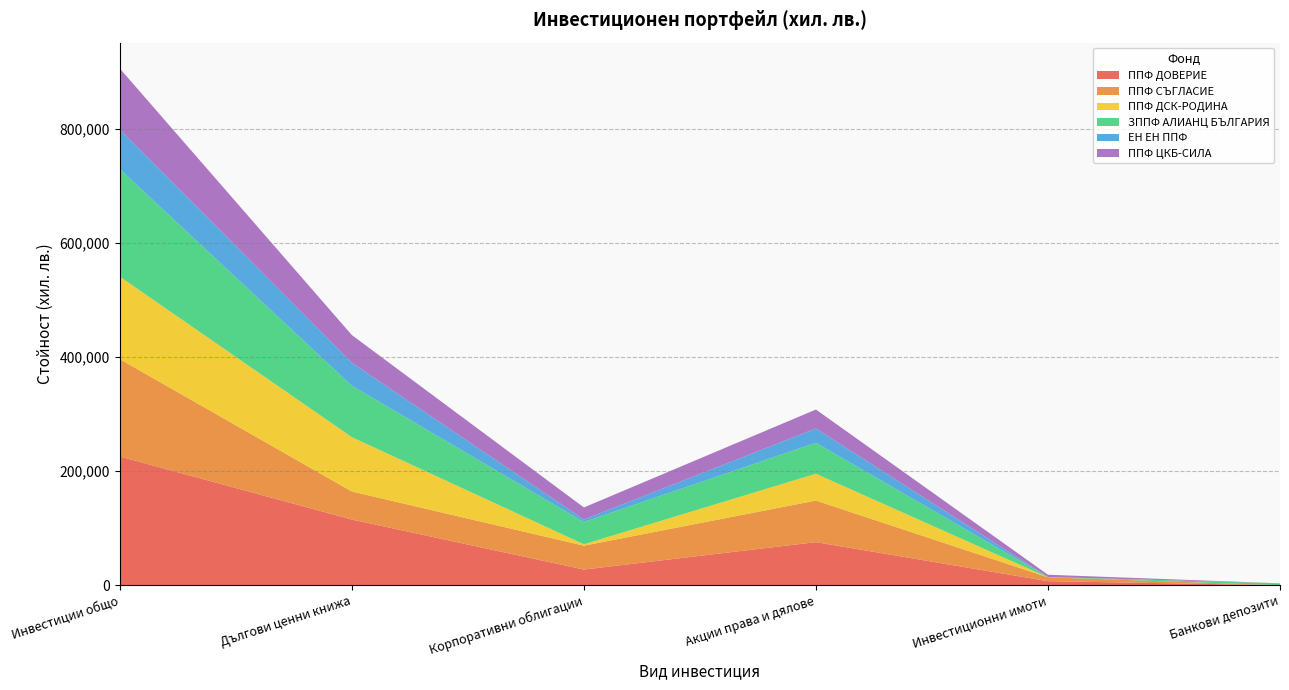

Reading left to right, what are all the values shown in this chart?

ППФ ДОВЕРИЕ: Инвестиции общо=225538	Дългови ценни книжа=115106	Корпоративни облигации=27461	Акции права и дялове=75507	Инвестиционни имоти=7120	Банкови депозити=0
ППФ СЪГЛАСИЕ: Инвестиции общо=170528	Дългови ценни книжа=49135	Корпоративни облигации=41830	Акции права и дялове=72852	Инвестиционни имоти=6711	Банкови депозити=0
ППФ ДСК-РОДИНА: Инвестиции общо=144605	Дългови ценни книжа=95192	Корпоративни облигации=2453	Акции права и дялове=46960	Инвестиционни имоти=0	Банкови депозити=0
ЗППФ АЛИАНЦ БЪЛГАРИЯ: Инвестиции общо=188379	Дългови ценни книжа=90150	Корпоративни облигации=39082	Акции права и дялове=54234	Инвестиционни имоти=642	Банкови депозити=3364
ЕН ЕН ППФ: Инвестиции общо=69614	Дългови ценни книжа=40233	Корпоративни облигации=4276	Акции права и дялове=25105	Инвестиционни имоти=0	Банкови депозити=0
ППФ ЦКБ-СИЛА: Инвестиции общо=106672	Дългови ценни книжа=48462	Корпоративни облигации=21147	Акции права и дялове=33182	Инвестиционни имоти=3881	Банкови депозити=0